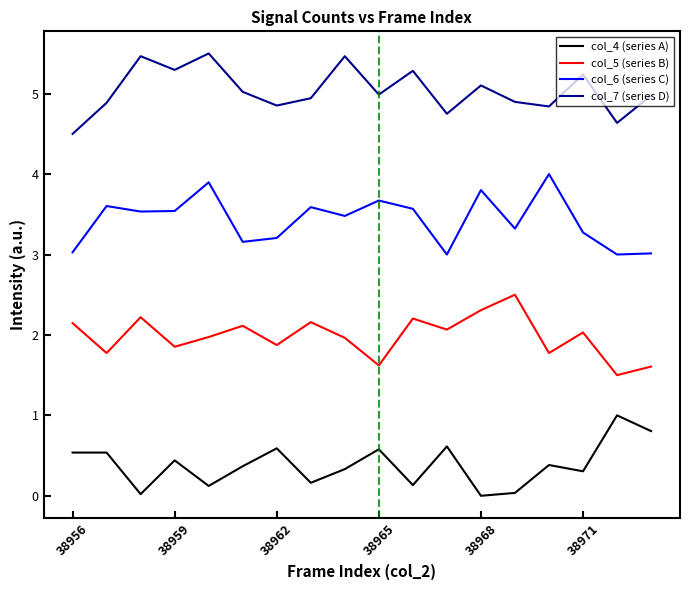

What is the greatest value displayed?

5.5